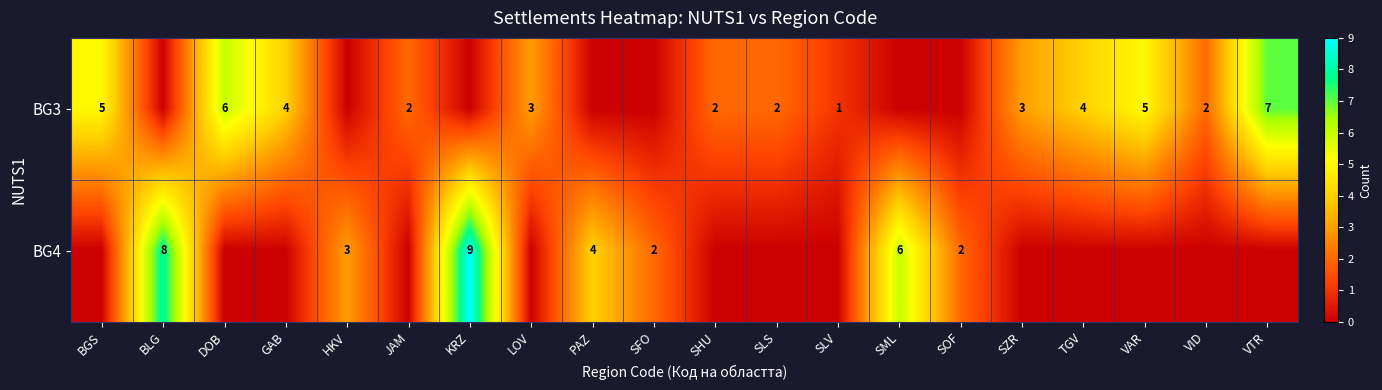

What is the difference between the second highest and minimum values in the row_0 series?

6